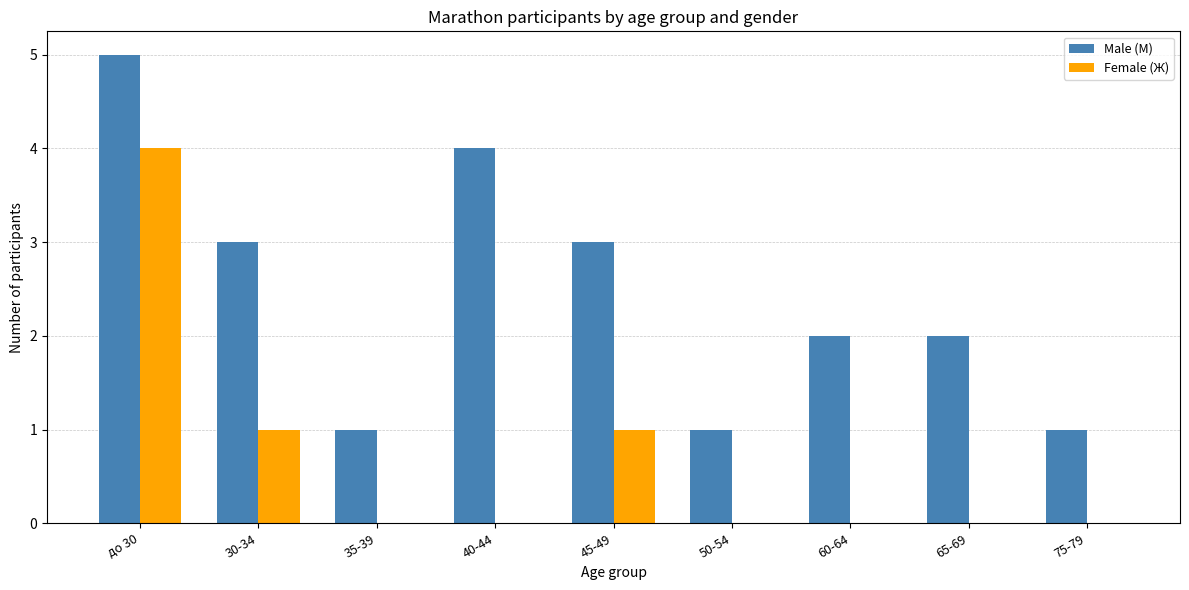

Between 30-34 and 50-54, which series saw the biggest shift?

Male (М)